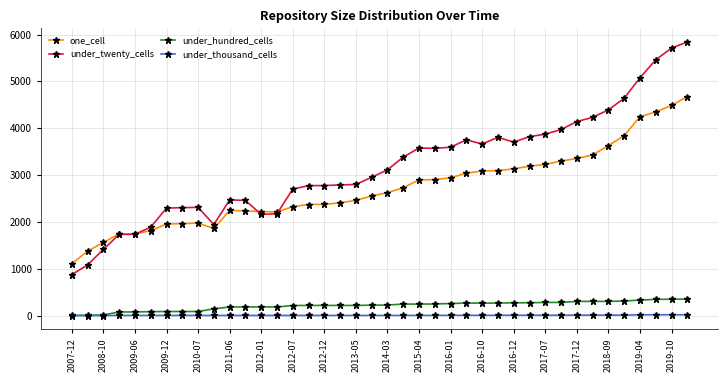

What is the maximum value shown in the chart?

5843